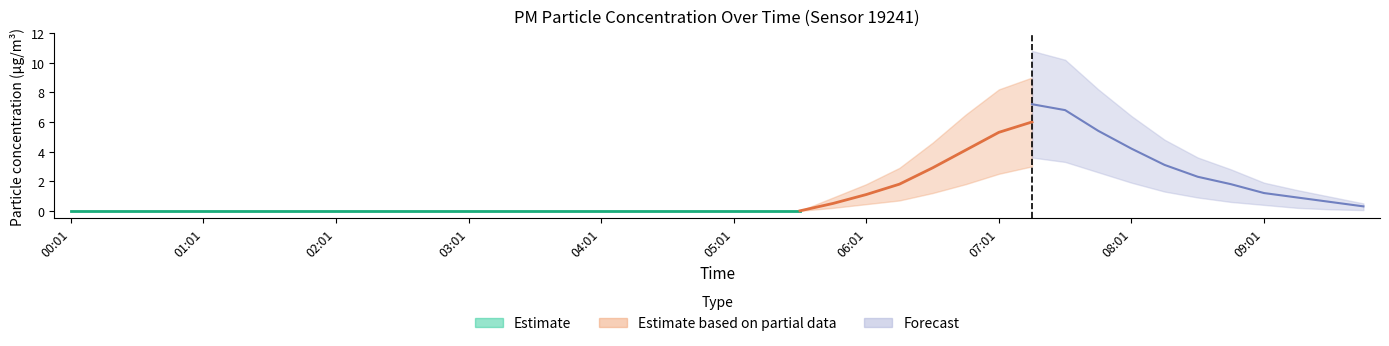

What is the difference between the maximum and minimum values in the P2 series?

6.0